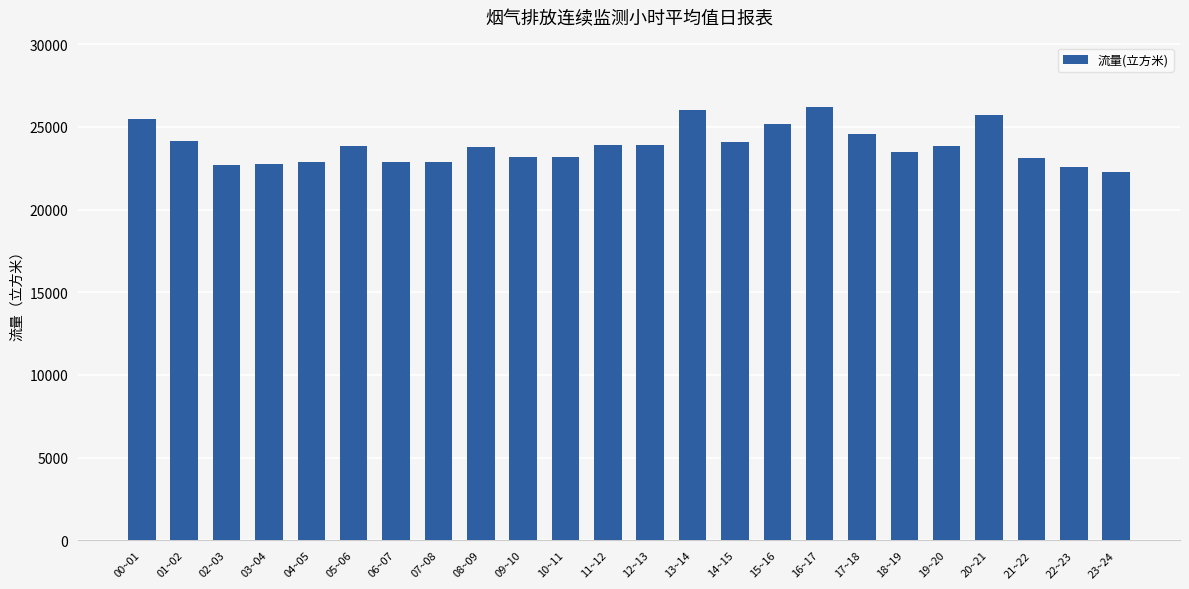

The value at 14~15 is 24095.0. True or false?

True